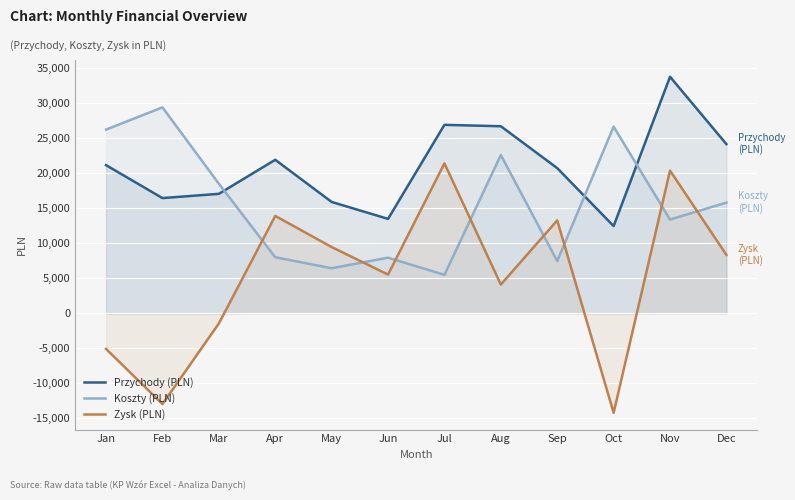

What is the lowest value of the Zysk (PLN) series?

-14206